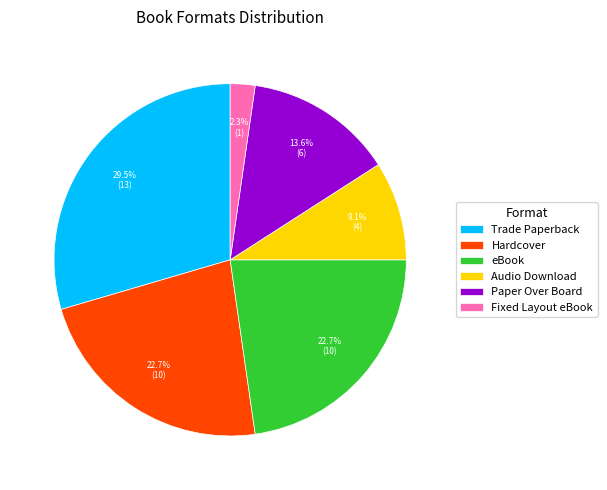

How many slices are in this pie chart?

6